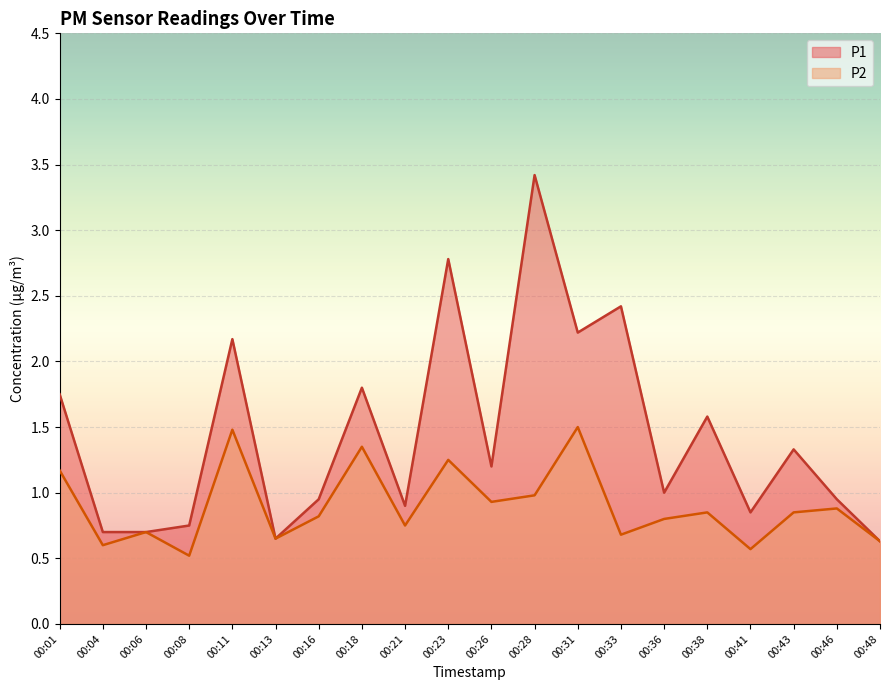

Which series changed the most between 00:06 and 00:23?

P1